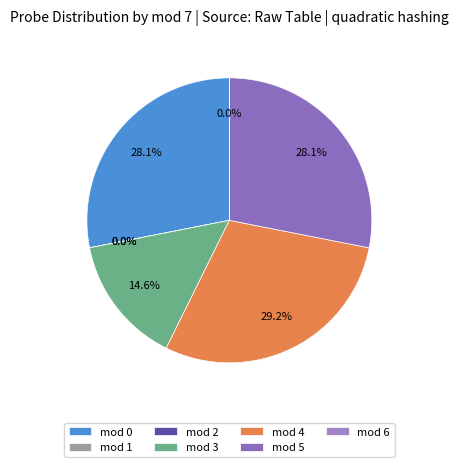

Count the number of slices in the pie.

7